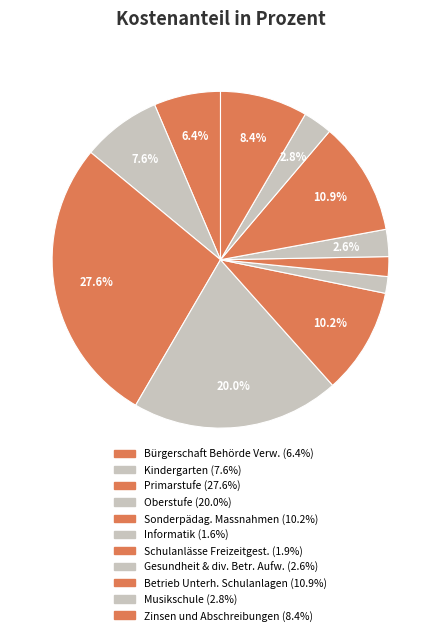

How much of the chart is everything except Gesundheit & div. Betr. Aufw.?

97.4%